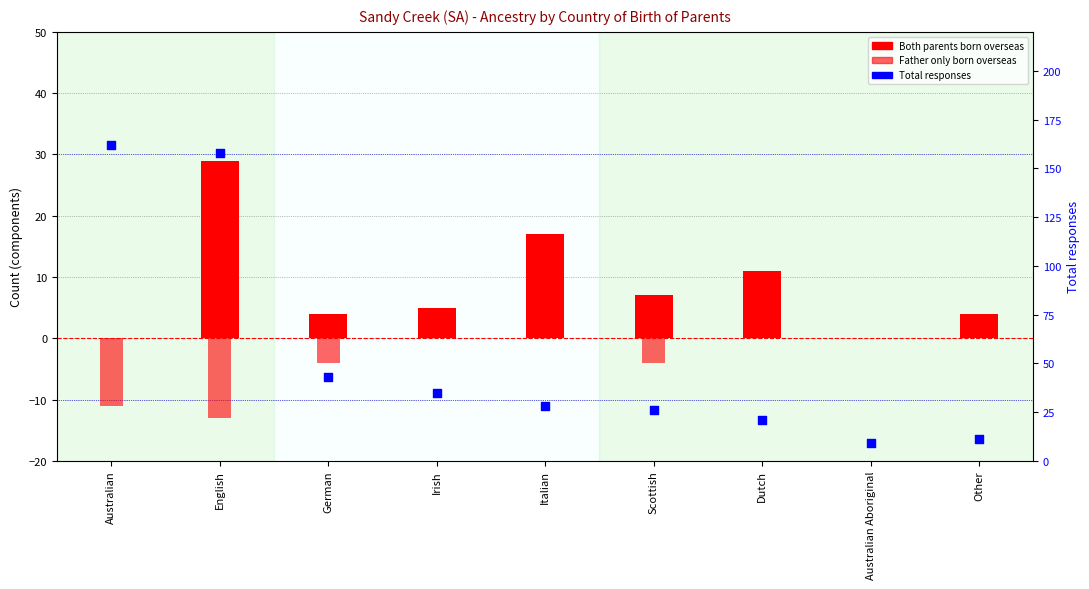

Which series has the widest spread of Y values?

Total responses